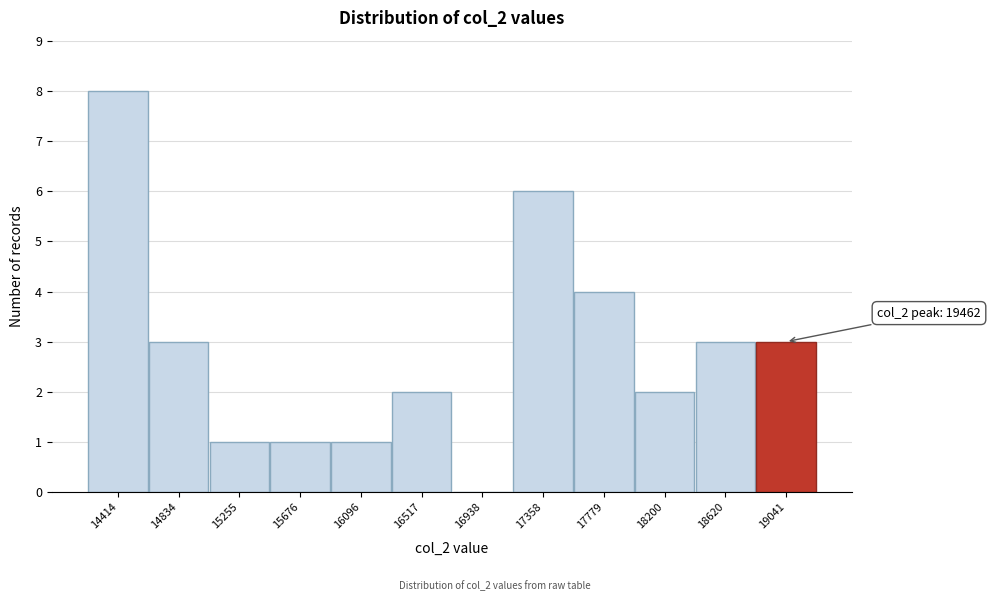

Reading left to right, extract all data points from this chart.

14414=8	14834=3	15255=1	15676=1	16096=1	16517=2	16938=0	17358=6	17779=4	18200=2	18620=3	19041=3